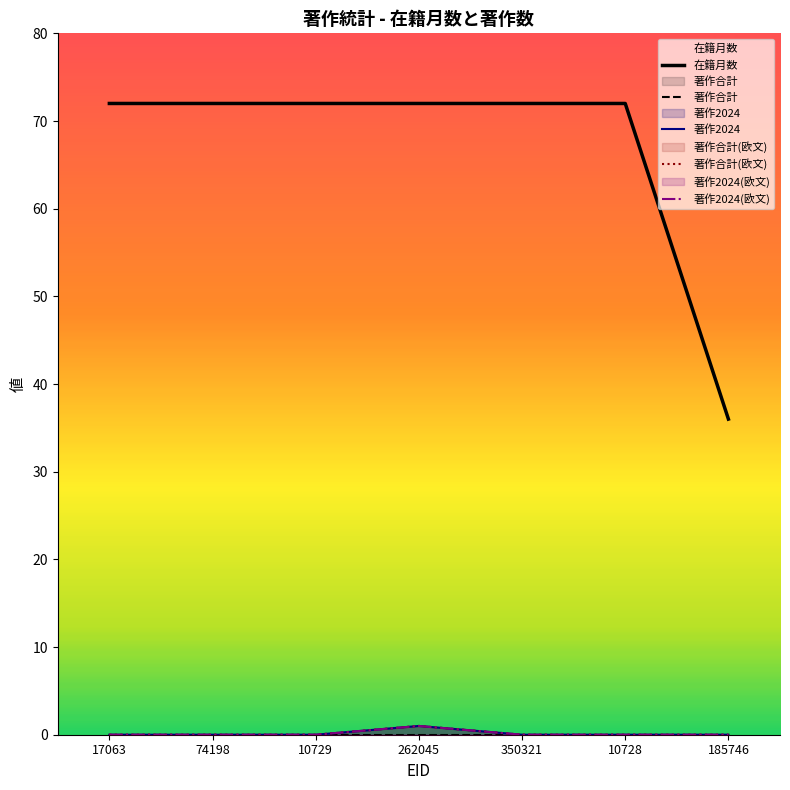

What is the spread (max minus min) of values at 74198?

72